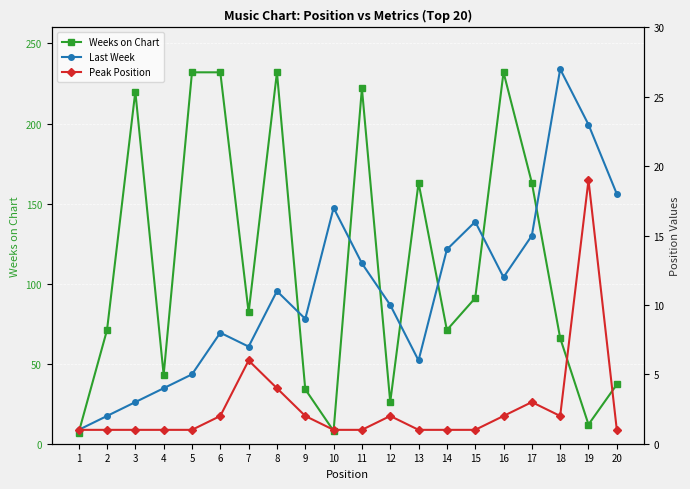

True or false: Weeks on Chart and Peak Position cross at least once.

True